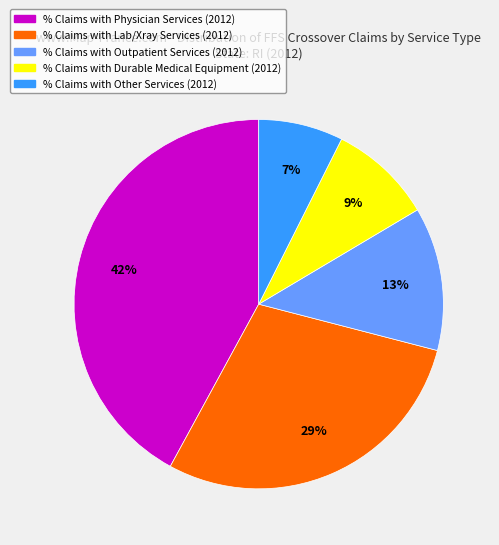

Does any single category account for the majority?

No